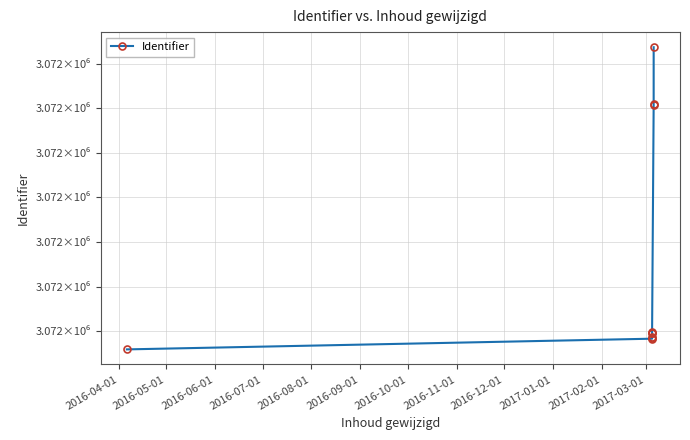

What is the difference between the maximum and minimum values?

678